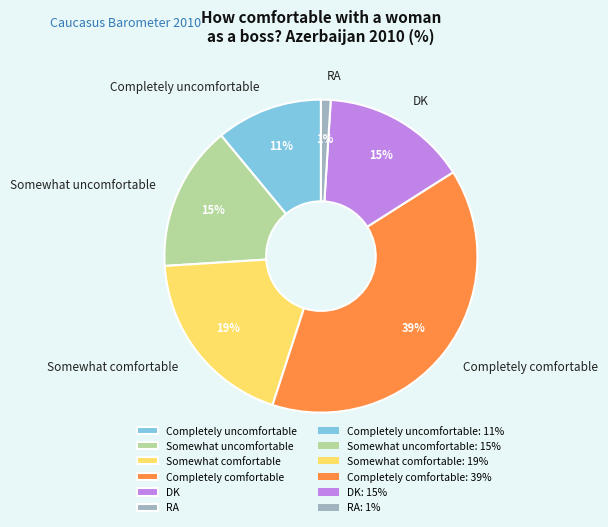

How many slices are in this pie chart?

6